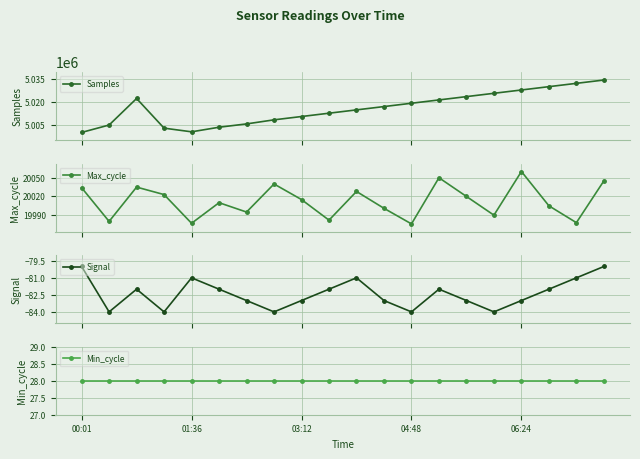

How many values in the Samples series are below 5016900?

10